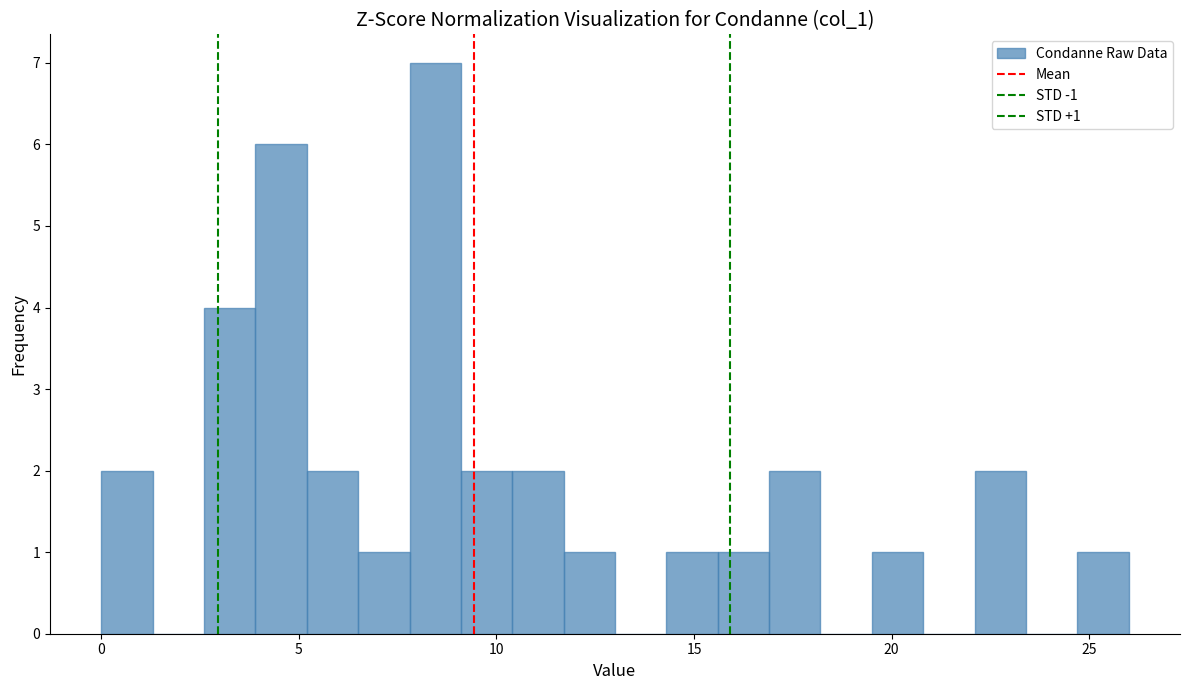

Read against the x-axis, roughly where is the centre of the tallest bar?

8.5